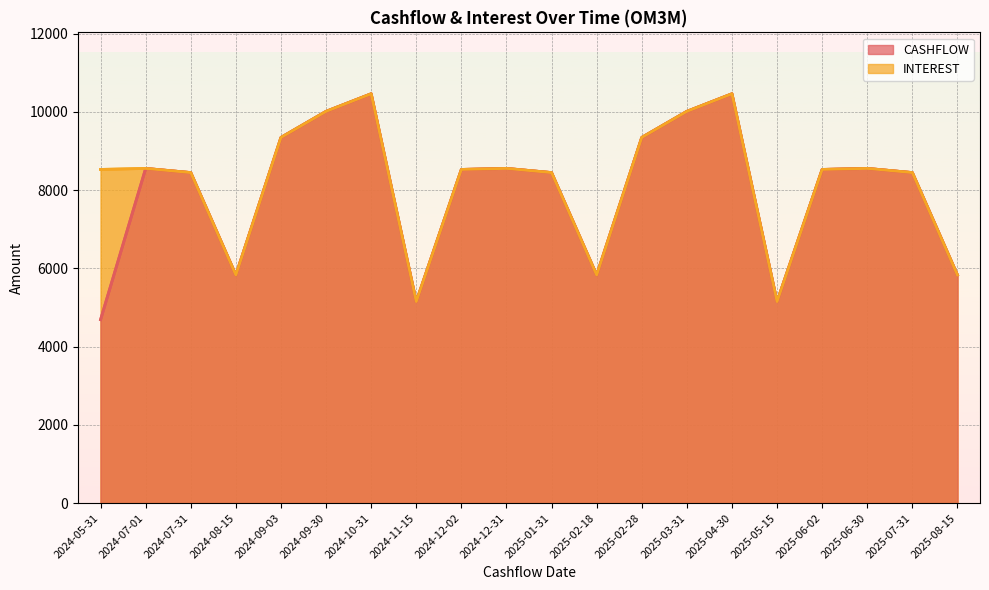

Where does the CASHFLOW series first go above 8527?

2024-07-01